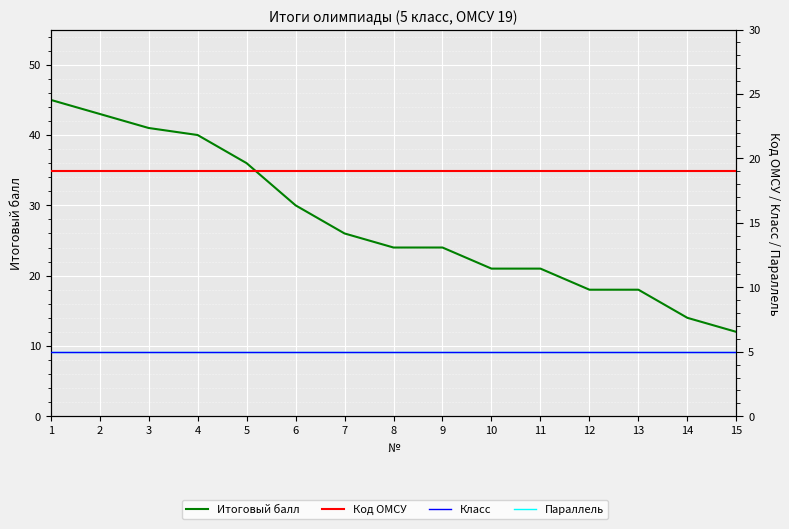

Is the value of Код ОМСУ at 12 greater than the value of Итоговый балл at 3?

No